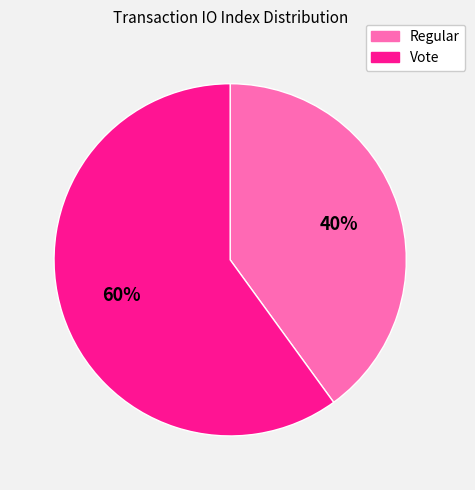

Which slice is the largest?

Vote